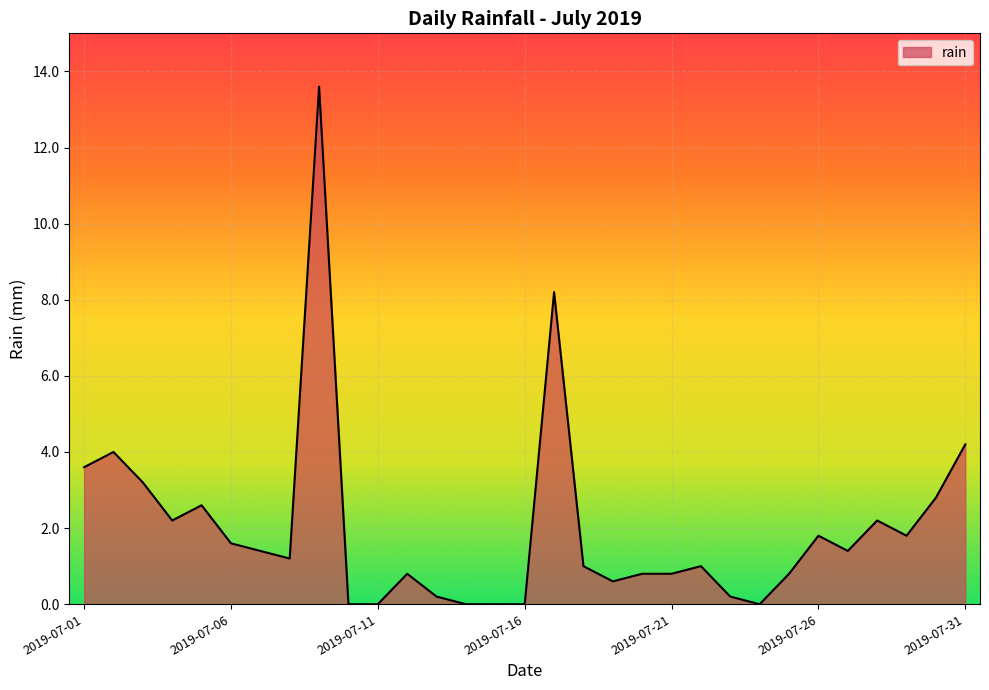

What is the difference between the maximum and minimum values?

13.6